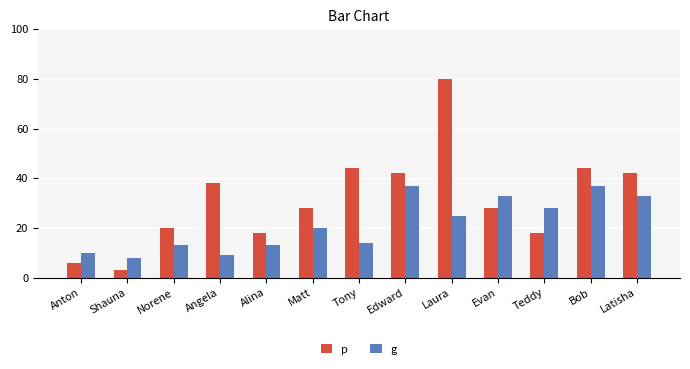

What is the label of the 4th bar from the right?

Evan